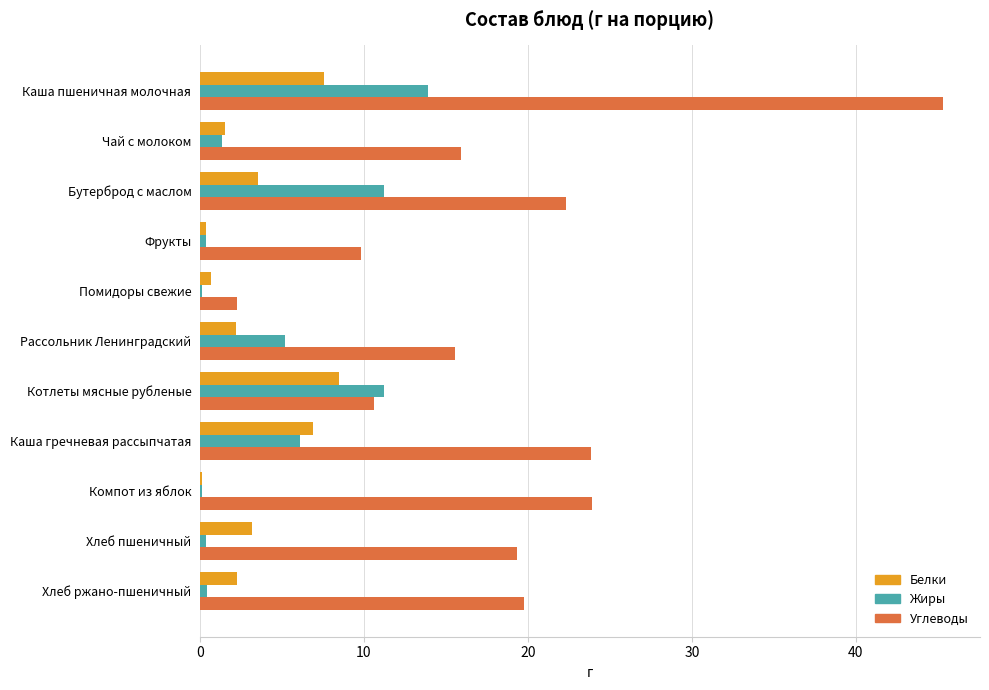

True or false: Углеводы has a value of 15.9 at Чай с молоком.

True